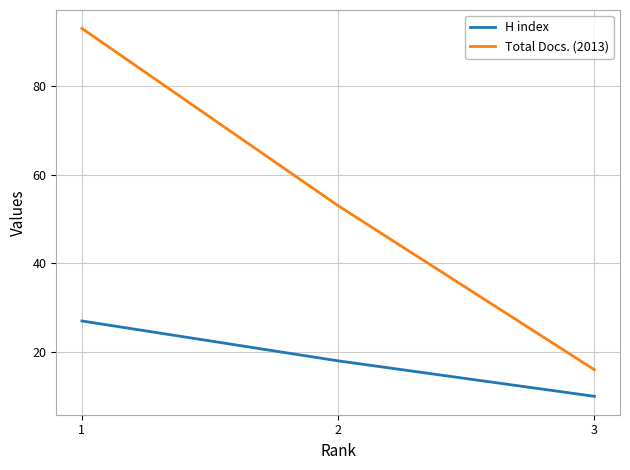

True or false: H index has a value of 18 at 2.

True